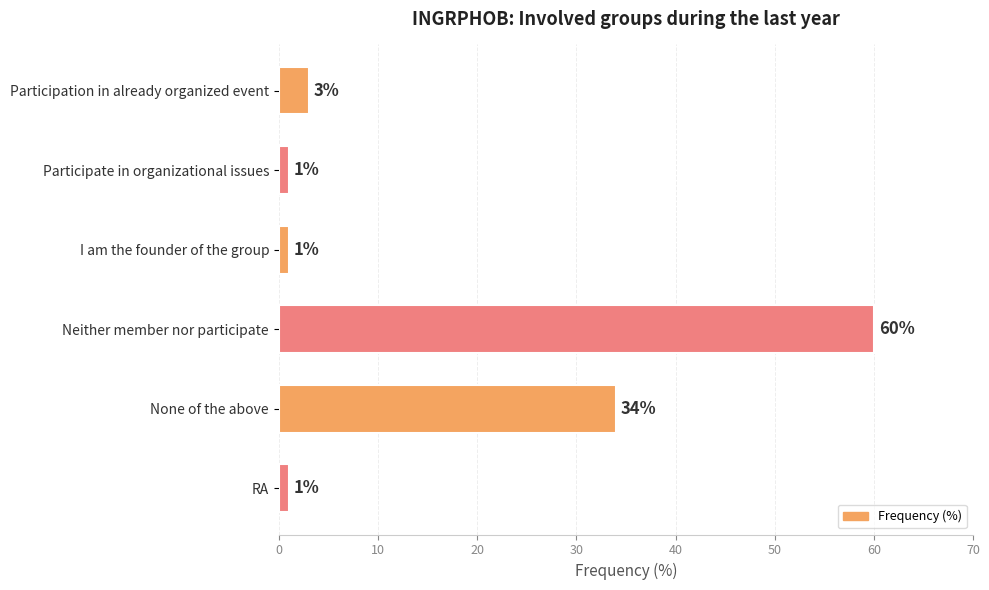

What is the difference between the maximum and second lowest values?

59